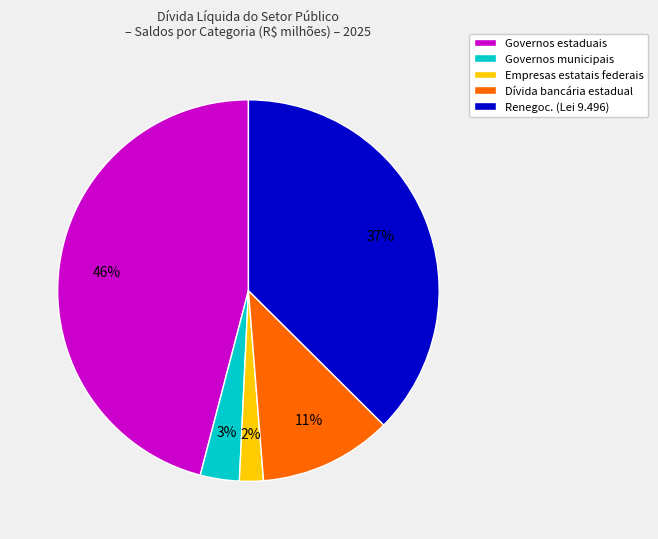

What is the ratio of the value at Empresas estatais federais to the value at Dívida bancária estadual?

0.2